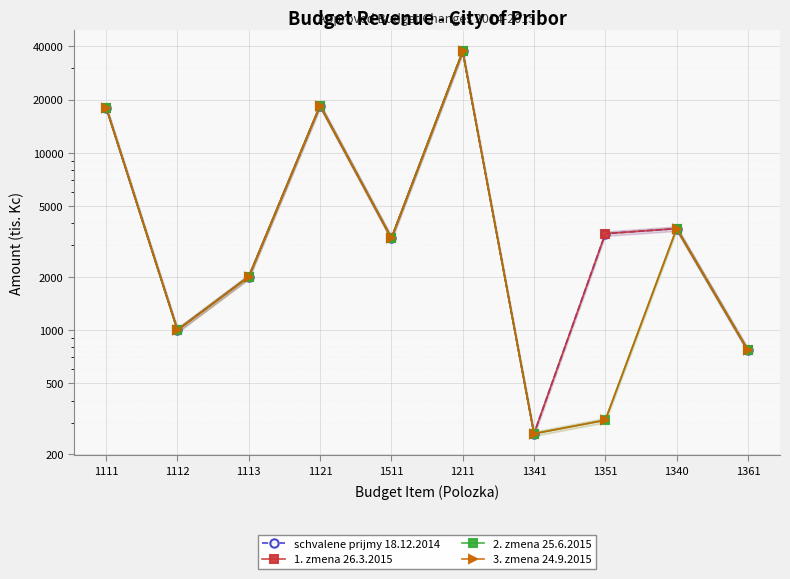

What are all the series names shown in the legend?

schvalene prijmy 18.12.2014, 1. zmena 26.3.2015, 2. zmena 25.6.2015, 3. zmena 24.9.2015